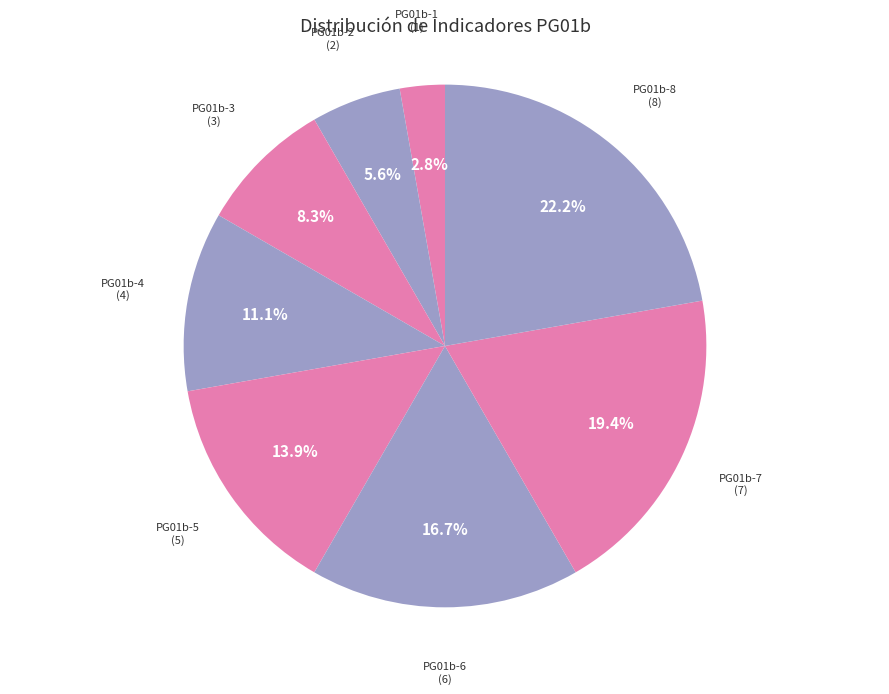

True or false: PG01b-3 accounts for 8% of the total.

True